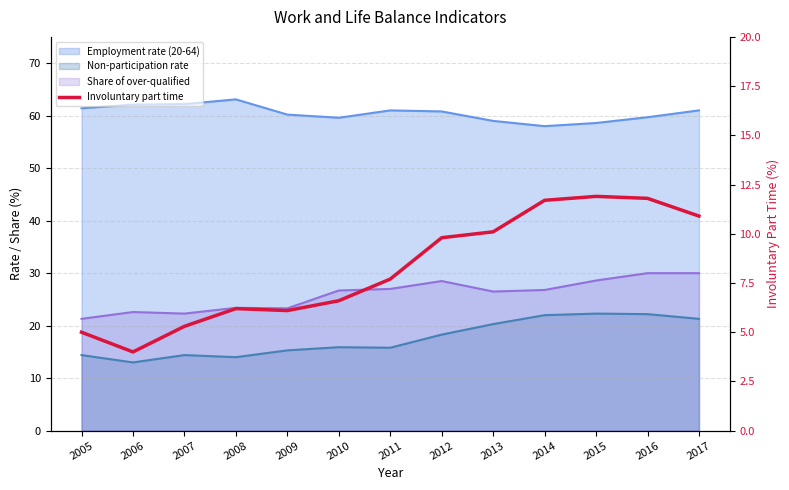

Reading right to left, list all the values displayed in this chart.

10.9	11.8	11.9	11.7	10.1	9.8	7.7	6.6	6.1	6.2	5.3	4.0	5.0